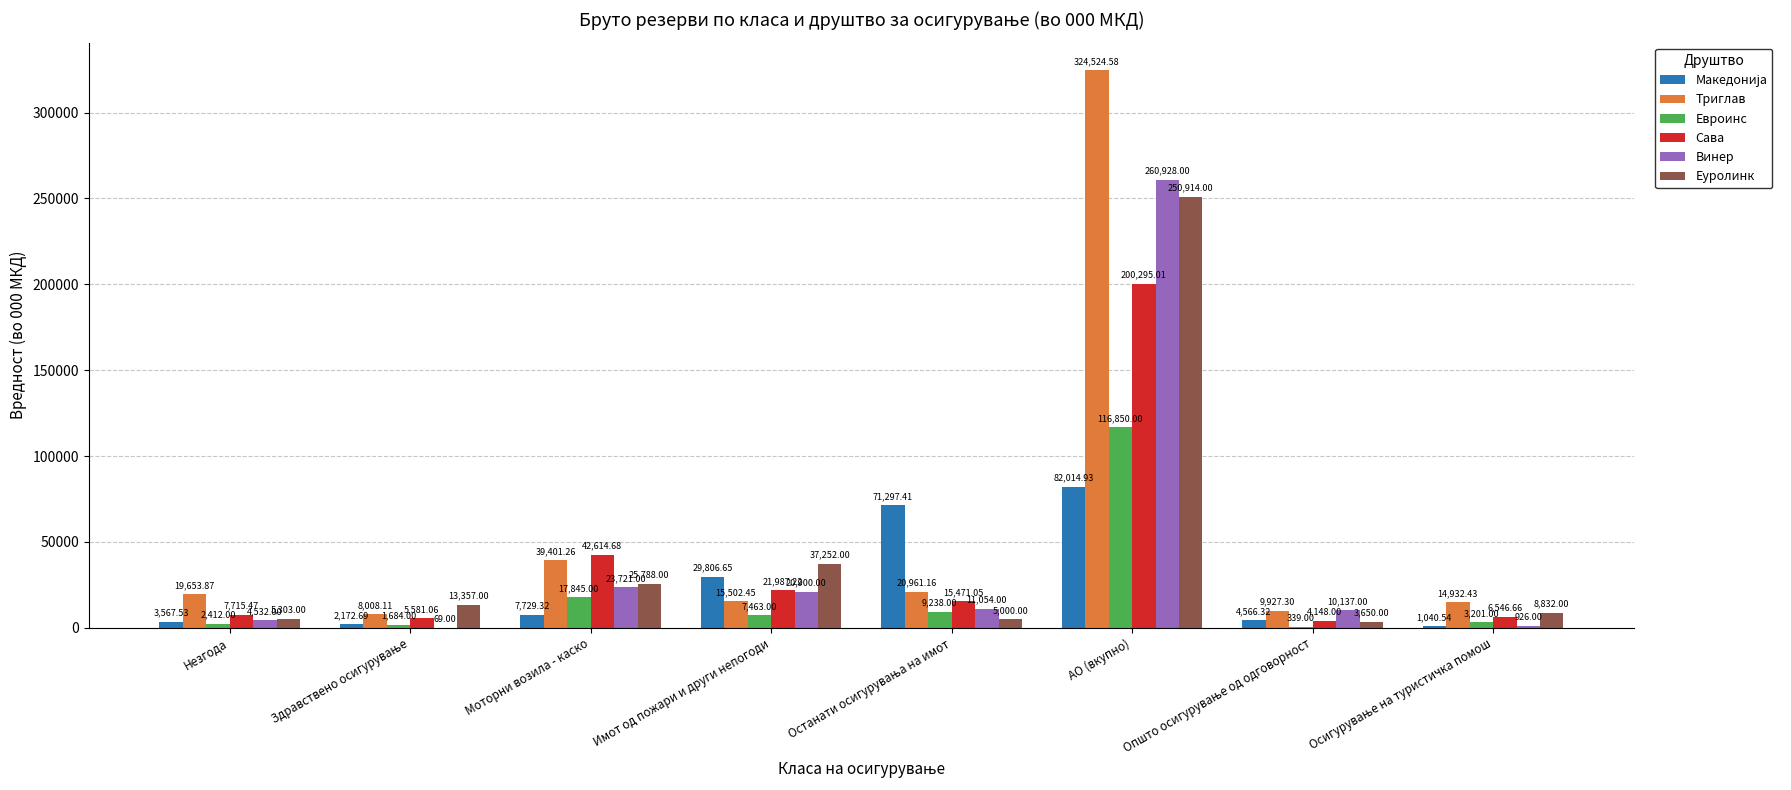

How many series are shown in this chart?

6